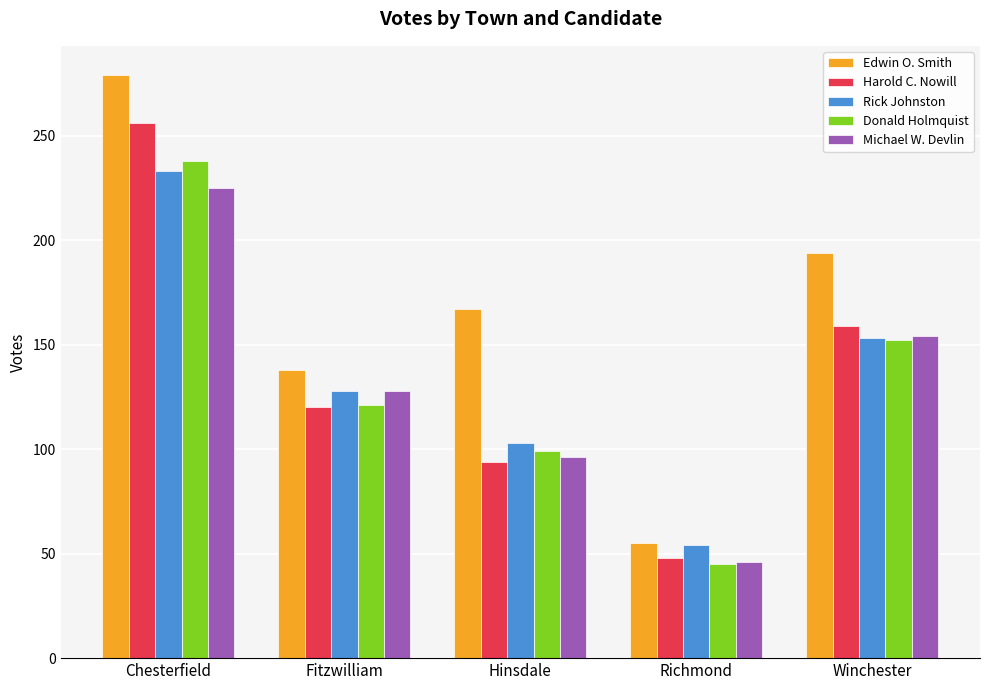

What is the approximate value of Michael W. Devlin at Fitzwilliam, to the nearest 50?

150